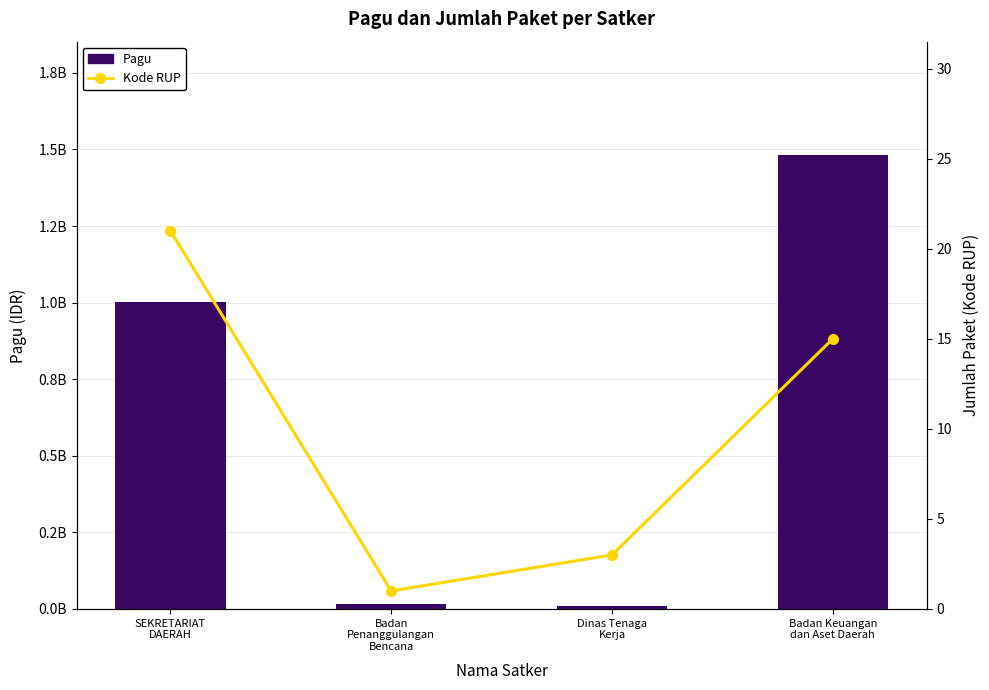

Which series has the largest total across all categories?

Pagu